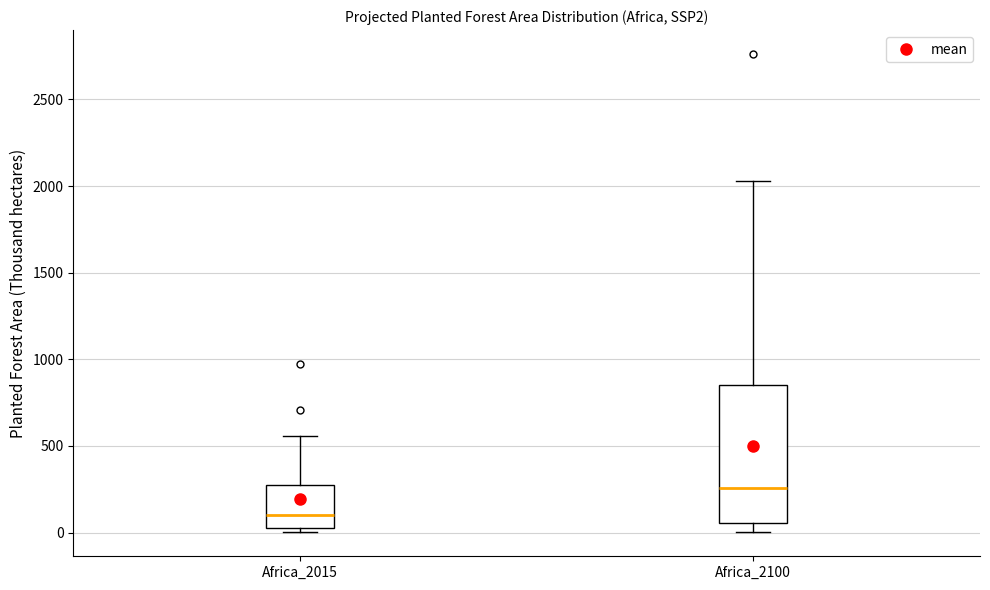

Reading left to right, transcribe this box plot: for each box, give where its median line is, the range the box spans, and where its two whiskers end, as read against the y-axis. The values are not printed on the chart, so give them approximately, as read against the axis.

Africa_2015: median 100, box 50 to 300, whiskers 0 to 550
Africa_2100: median 250, box 50 to 850, whiskers 0 to 2050